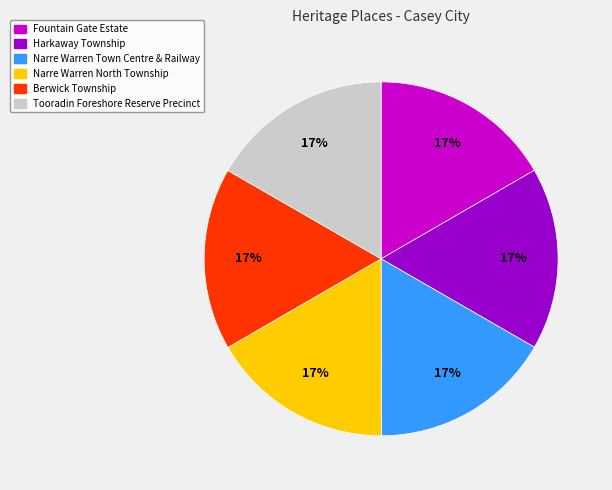

Count the number of slices in the pie.

6